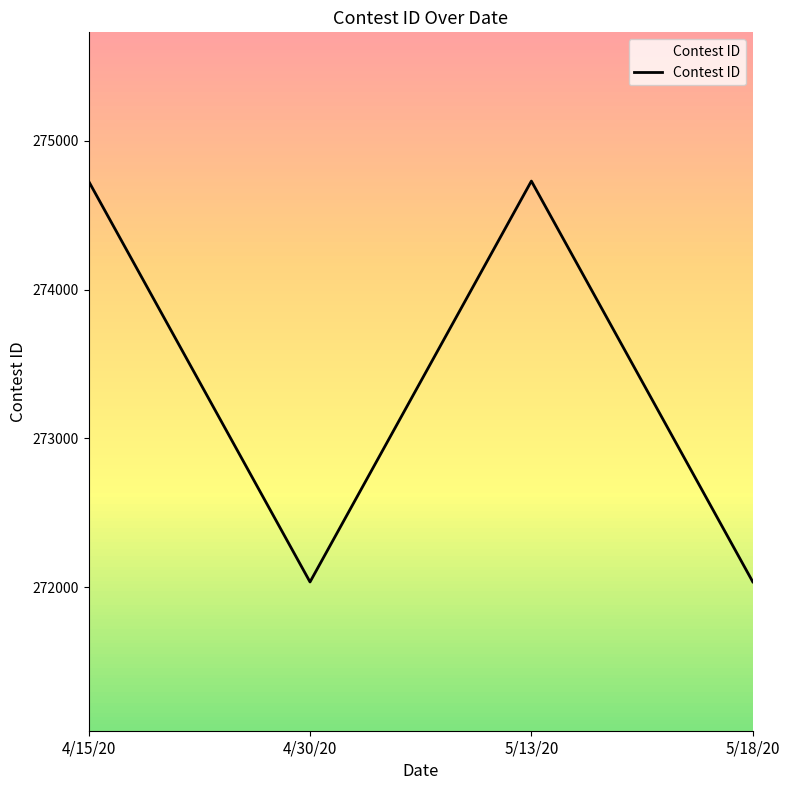

True or false: the data shows 274729 at 4/15/20.

True